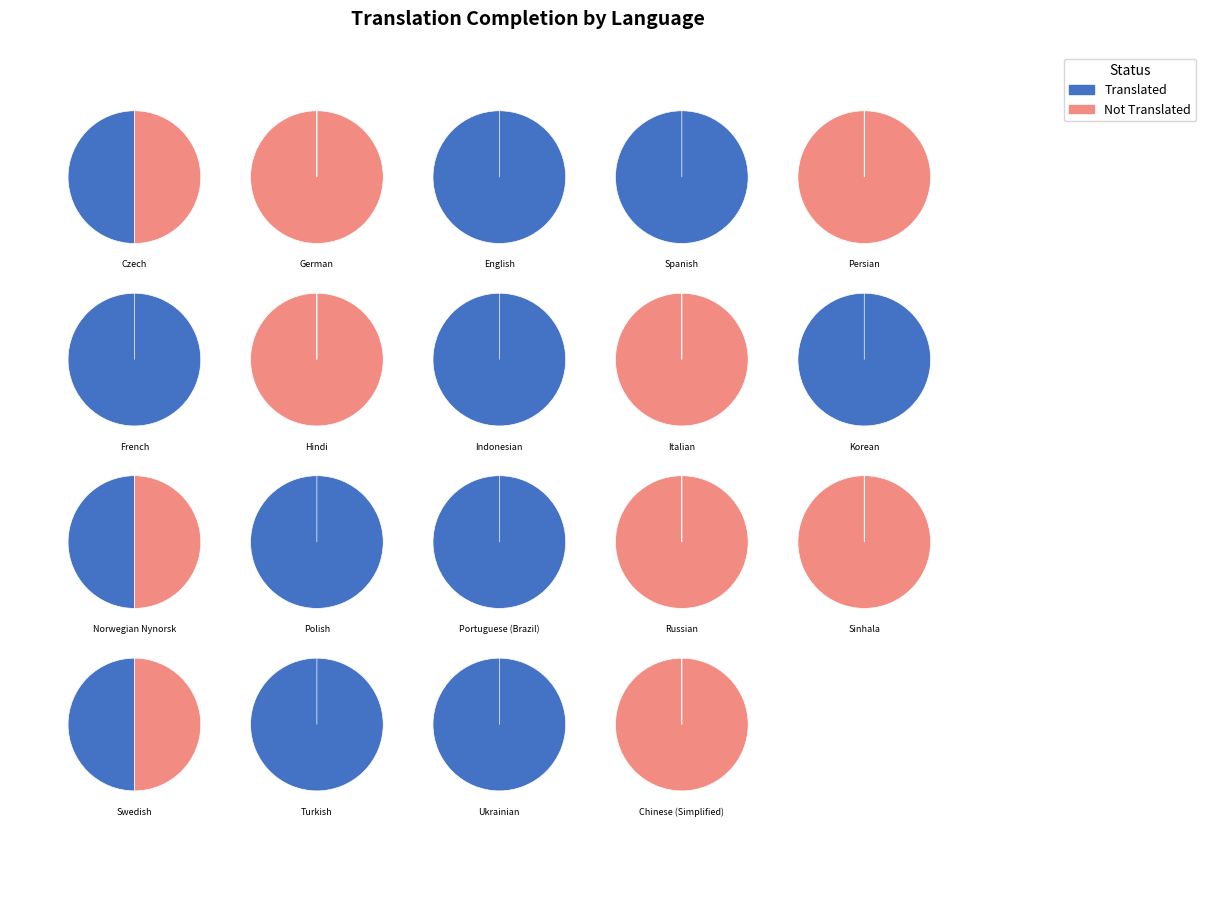

What is the change in value from Norwegian Nynorsk to Ukrainian?

+50